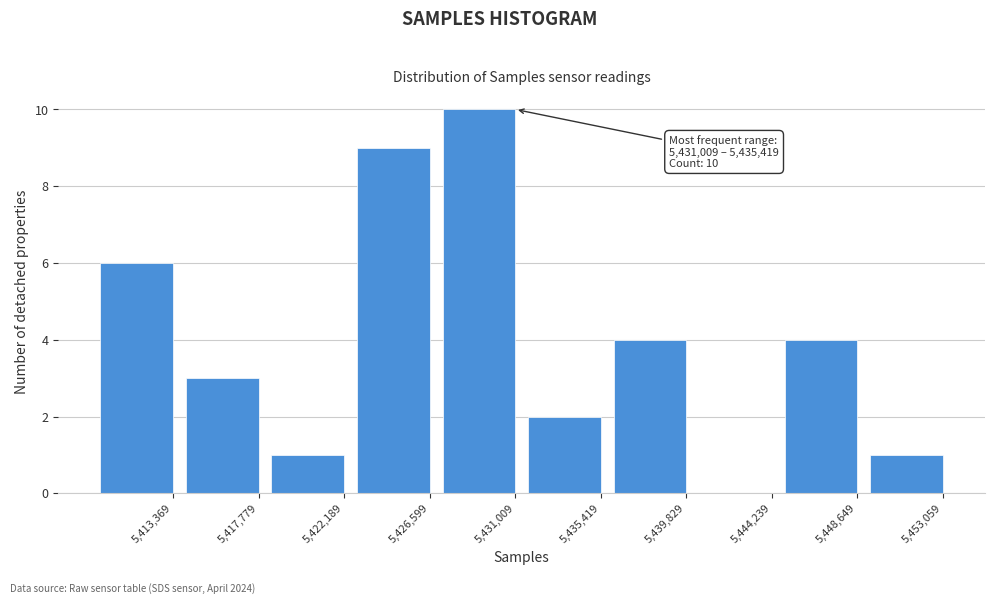

Reading right to left, list all the values displayed in this chart.

5,453,059=1	5,448,649=4	5,444,239=0	5,439,829=4	5,435,419=2	5,431,009=10	5,426,599=9	5,422,189=1	5,417,779=3	5,413,369=6